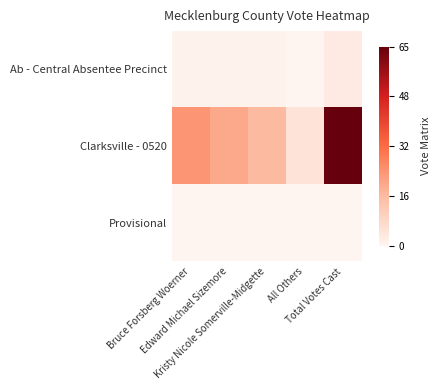

At which category does the chart reach its minimum across all series?

All Others